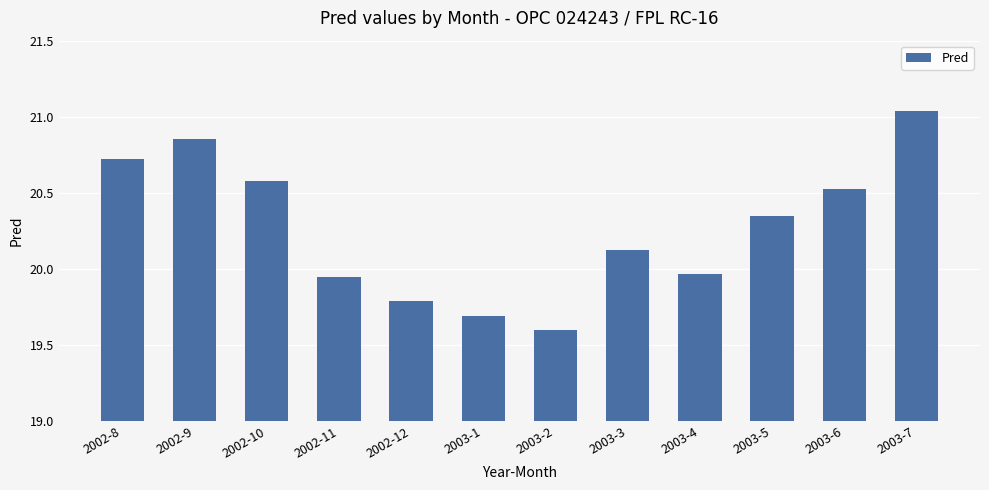

What value does the data have at 2002-10?

20.6